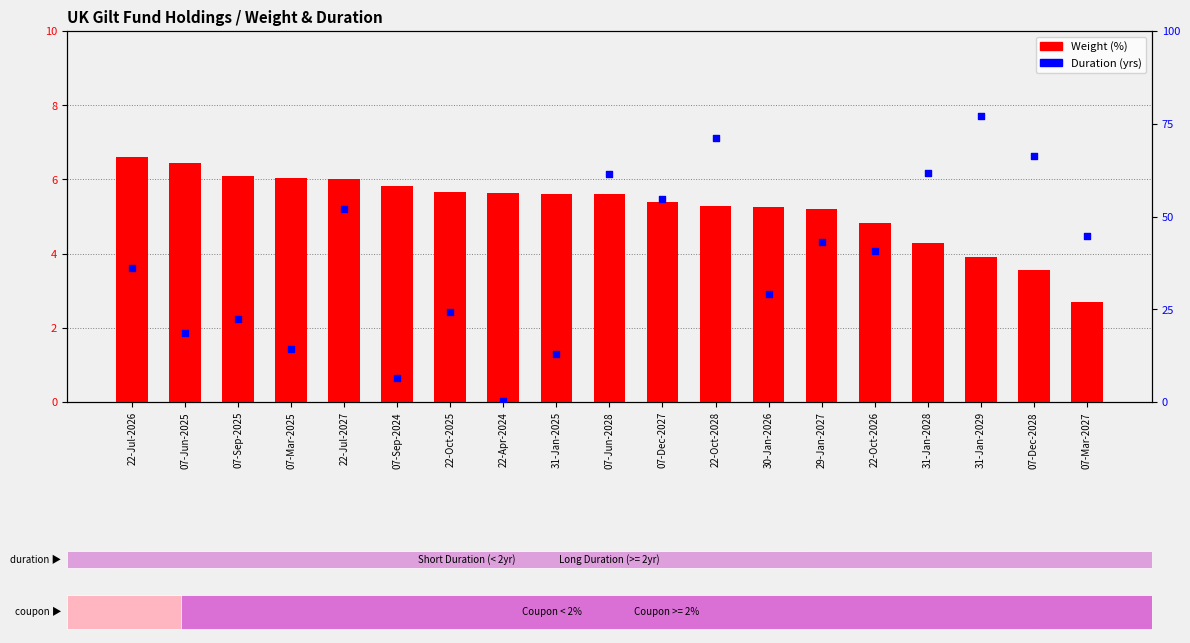

What is the total value across all series at 31-Jan-2028?

8.0